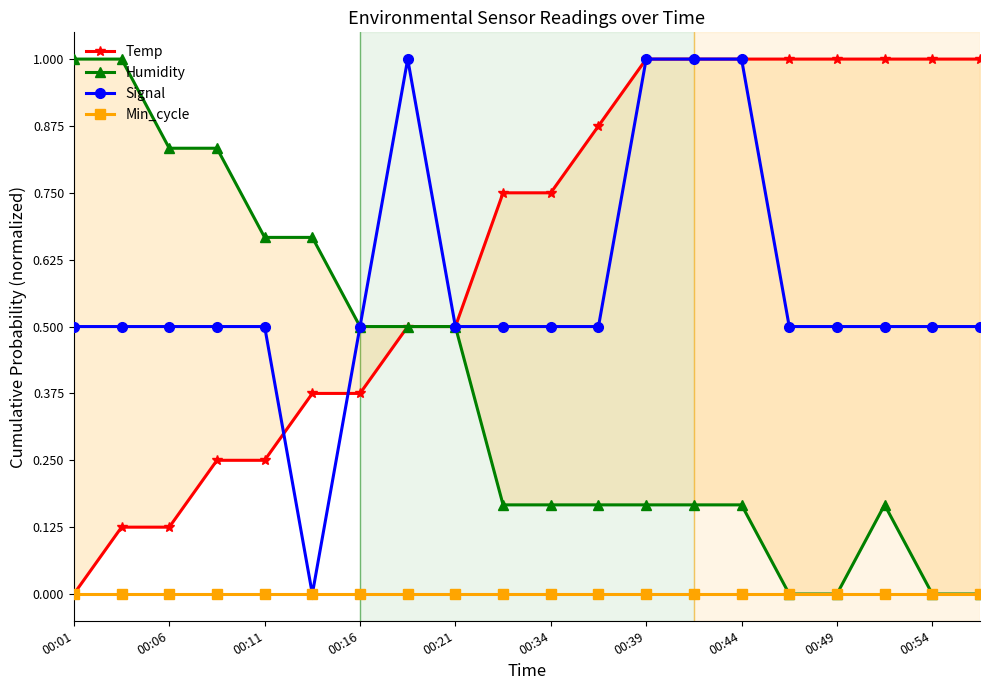

What is the maximum value for Signal?

1.0